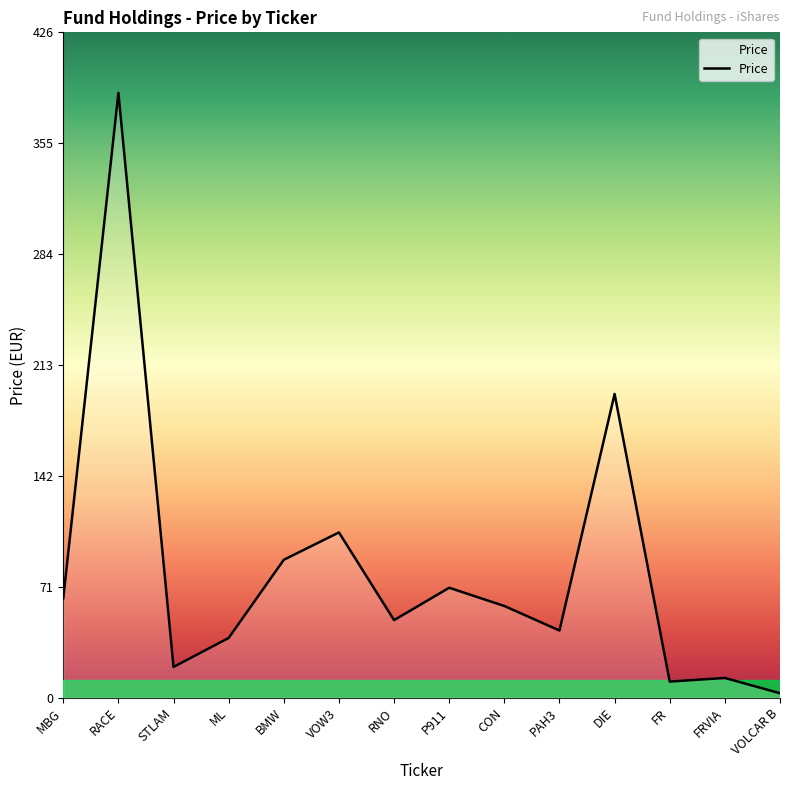

Where is the first local minimum?

STLAM